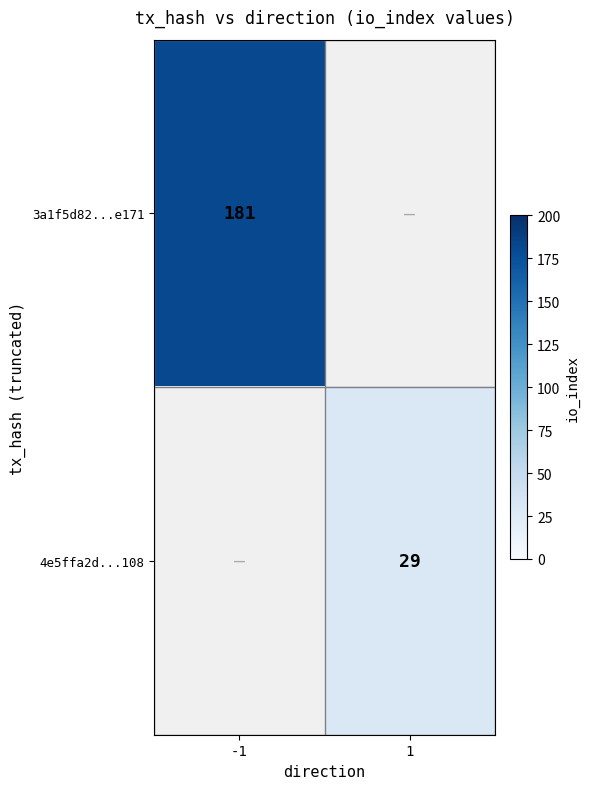

Is it true that 4e5ffa2d...108 equals 29 at 1?

True